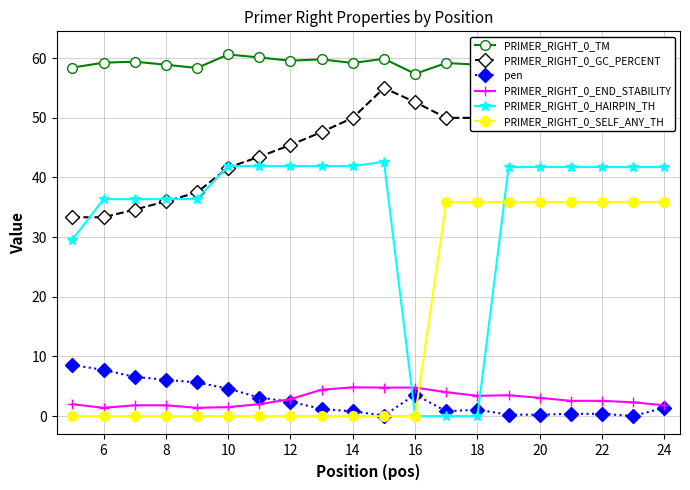

Which series has the largest range (max minus min)?

PRIMER_RIGHT_0_HAIRPIN_TH